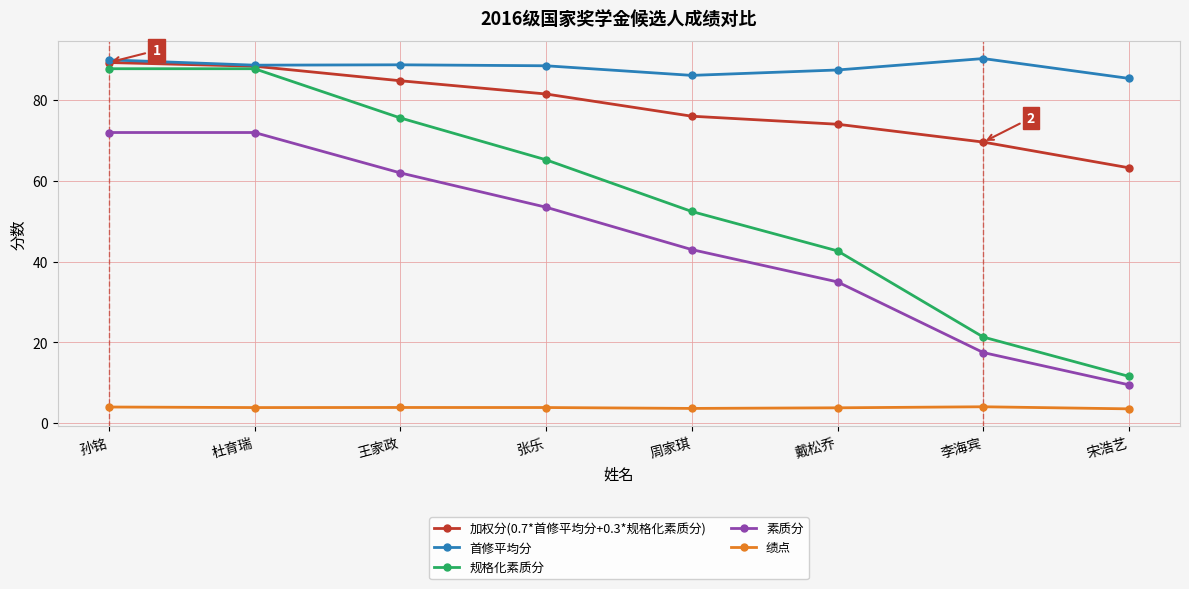

Which series has the largest total across all categories?

首修平均分